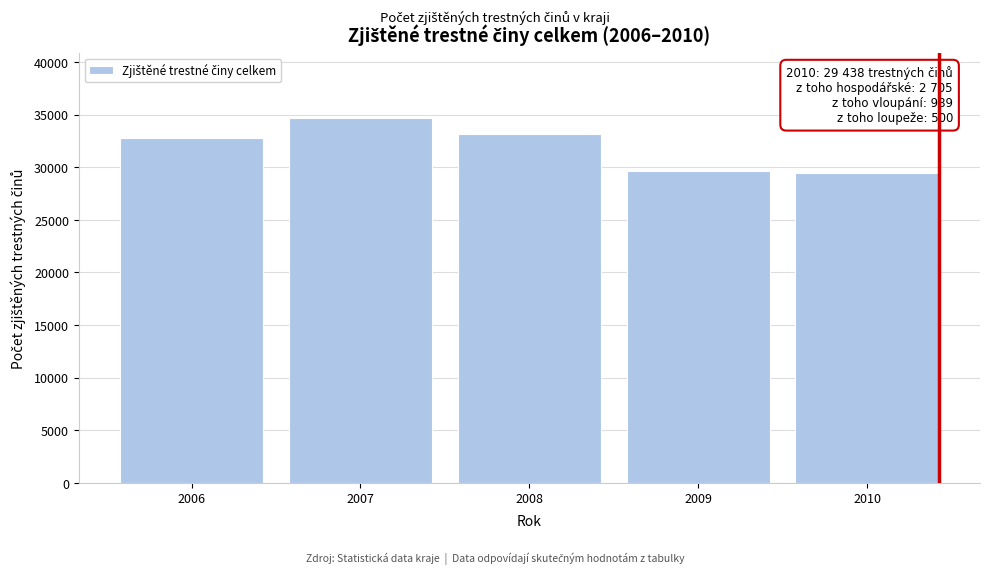

Reading left to right, list all the values displayed in this chart.

2006=32806	2007=34632	2008=33124	2009=29670	2010=29438